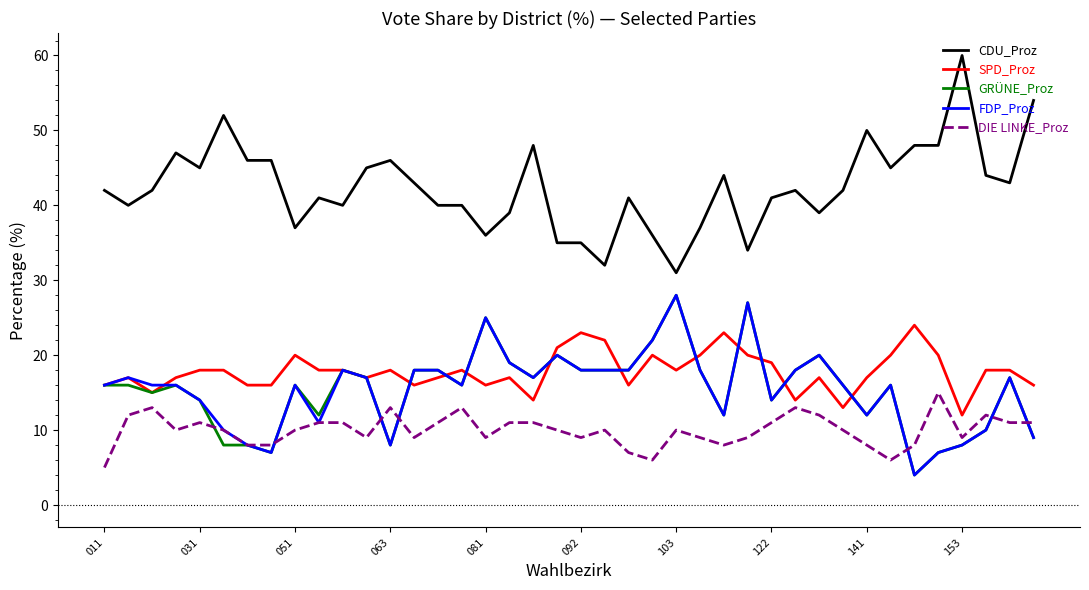

Does the chart have visible grid lines?

No